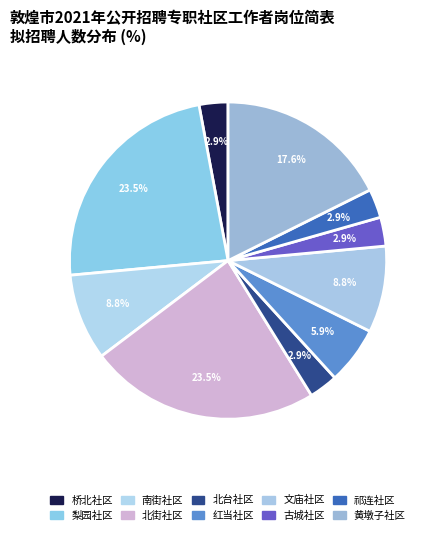

Does 北台社区 represent more than half of the total?

No